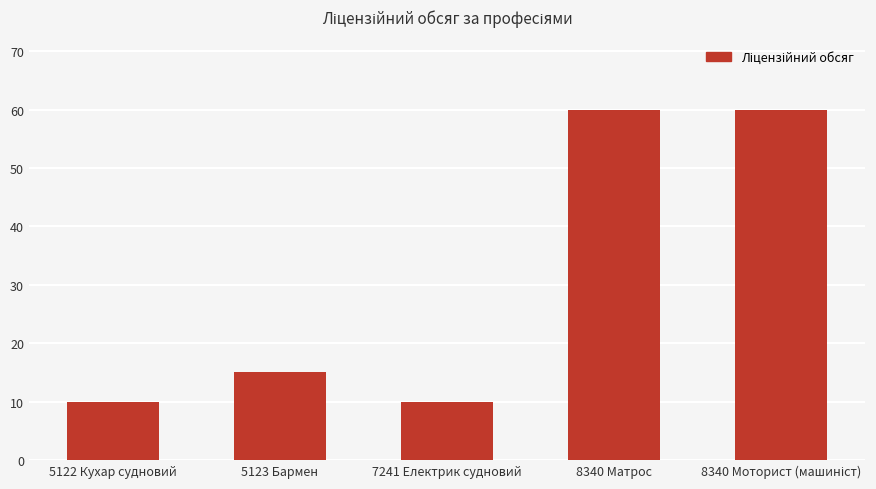

Does the chart contain any negative values?

No